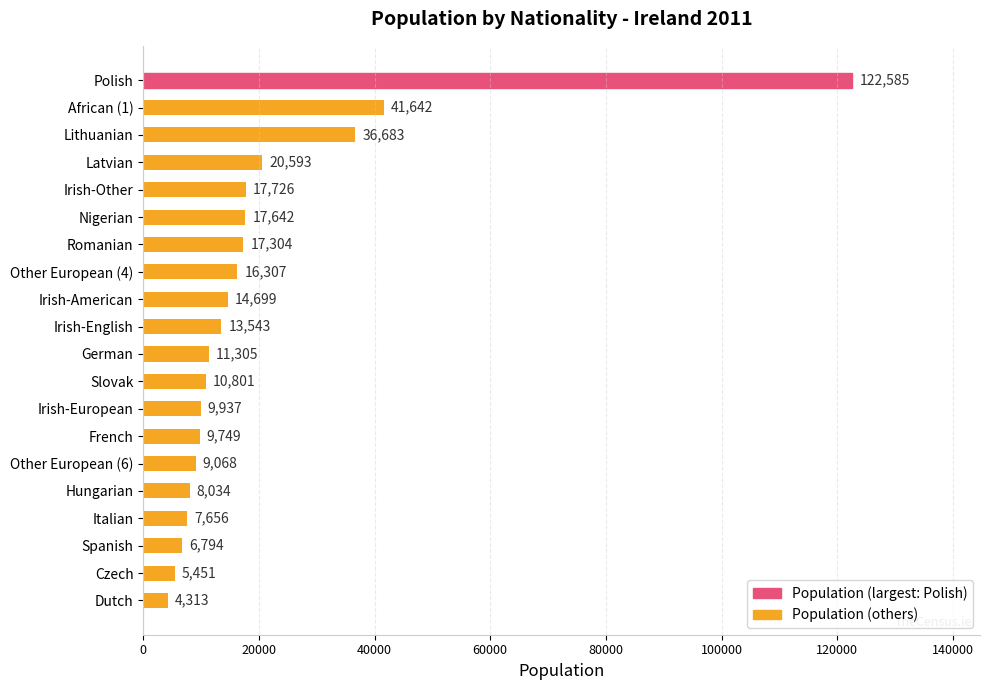

List the labels in order of value, smallest first.

Dutch, Czech, Spanish, Italian, Hungarian, Other European (6), French, Irish-European, Slovak, German, Irish-English, Irish-American, Other European (4), Romanian, Nigerian, Irish-Other, Latvian, Lithuanian, African (1), Polish